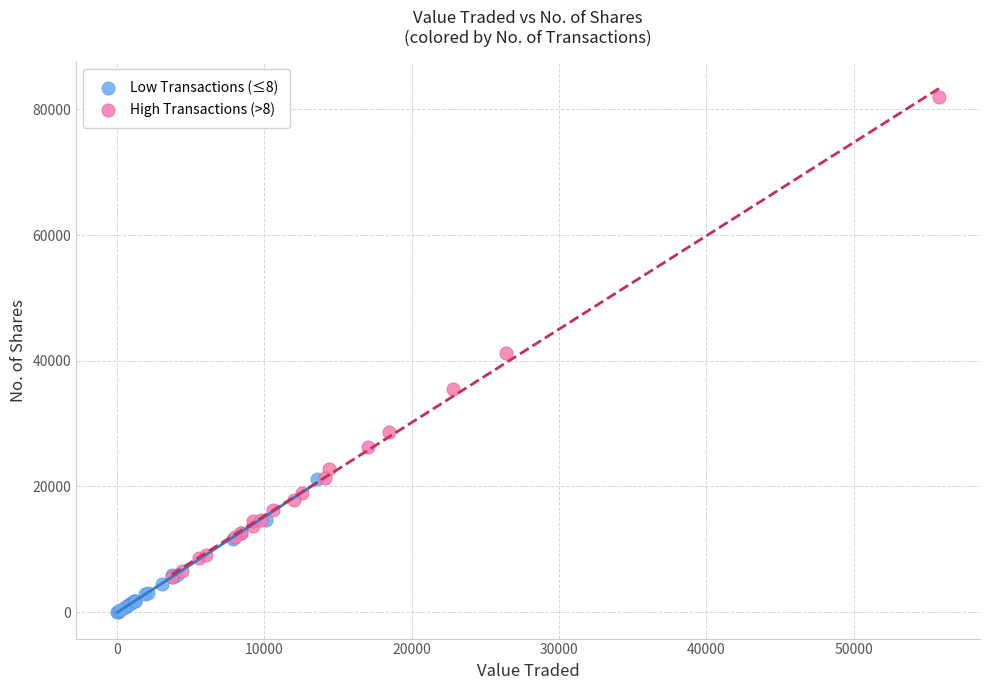

Which series contains the lowest Y value?

Low Transactions (≤8)